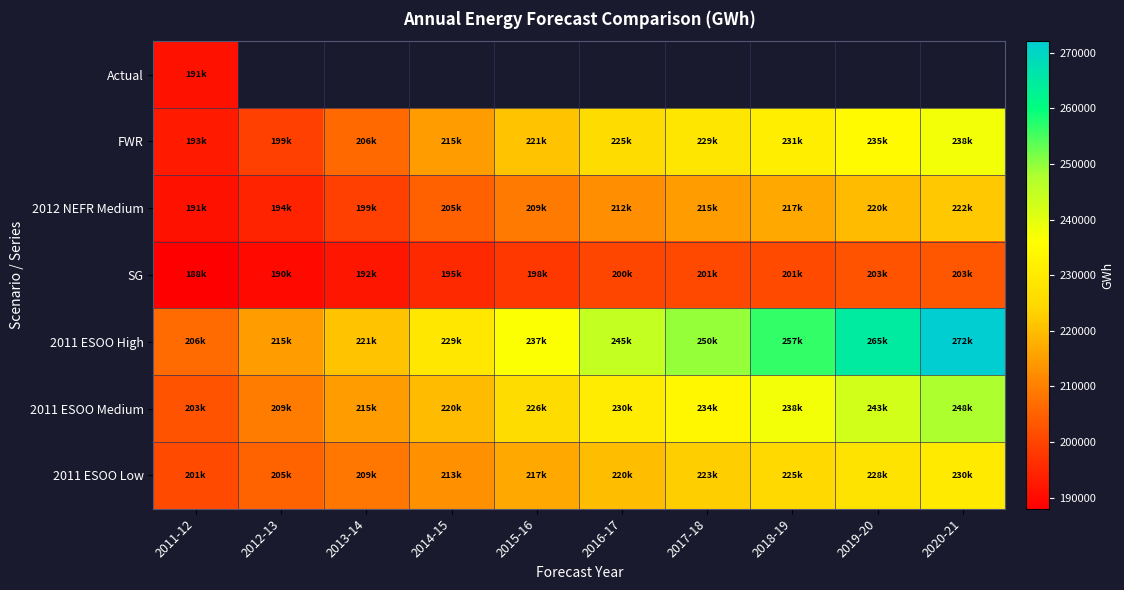

At which label does Actual reach its peak?

2011-12